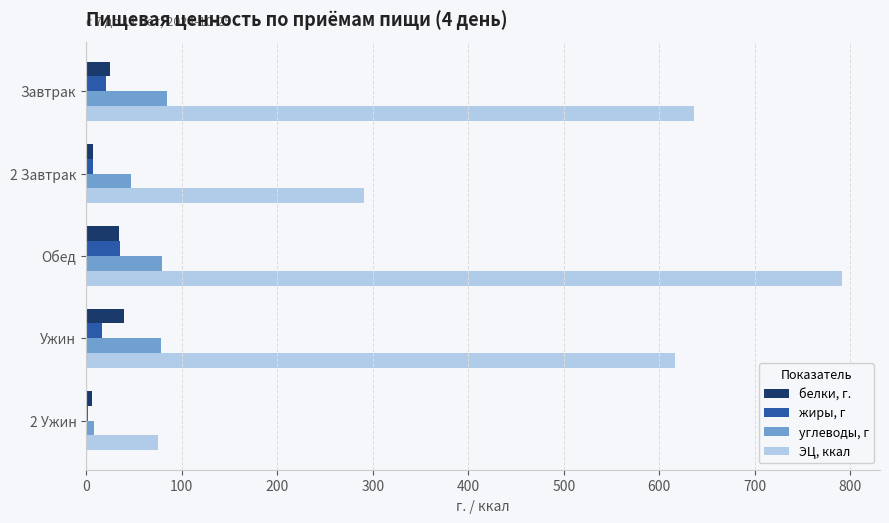

Between 2 Завтрак and Обед, which series saw the biggest shift?

ЭЦ, ккал